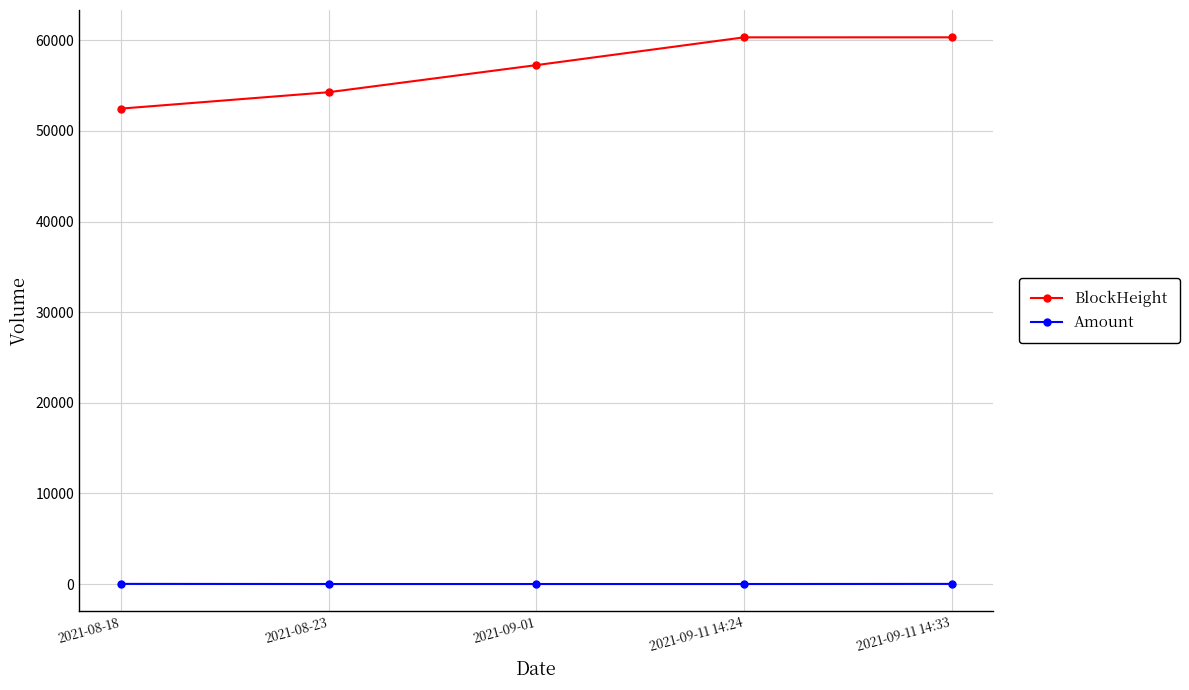

What is the sum of all BlockHeight values?

284676.0